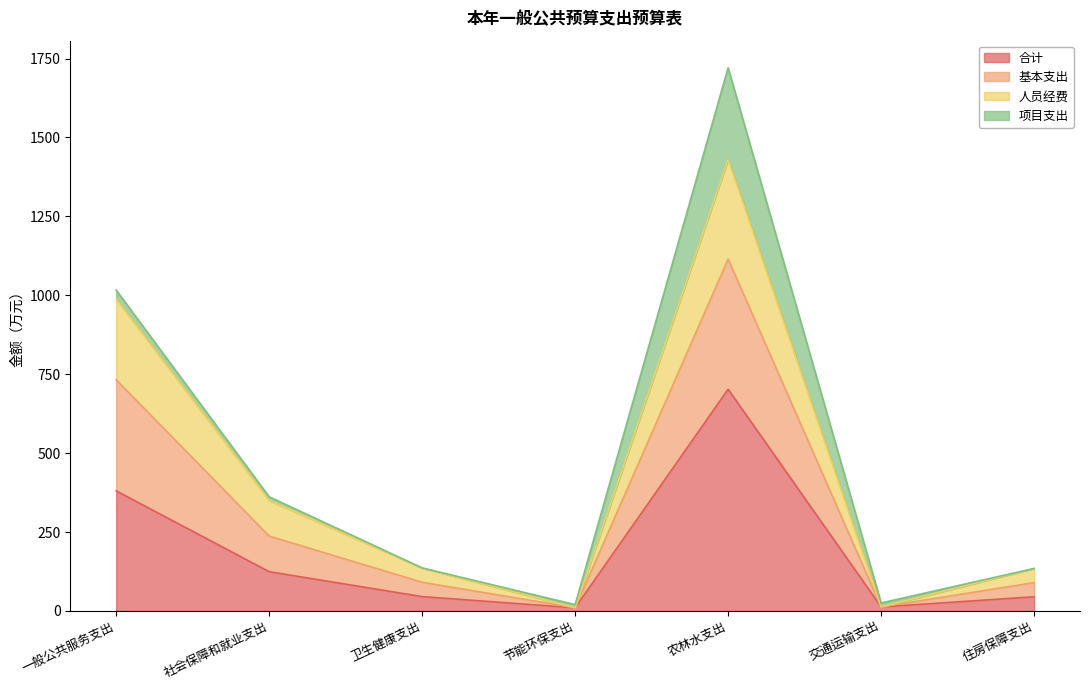

At which category is the sum across all series the highest?

农林水支出